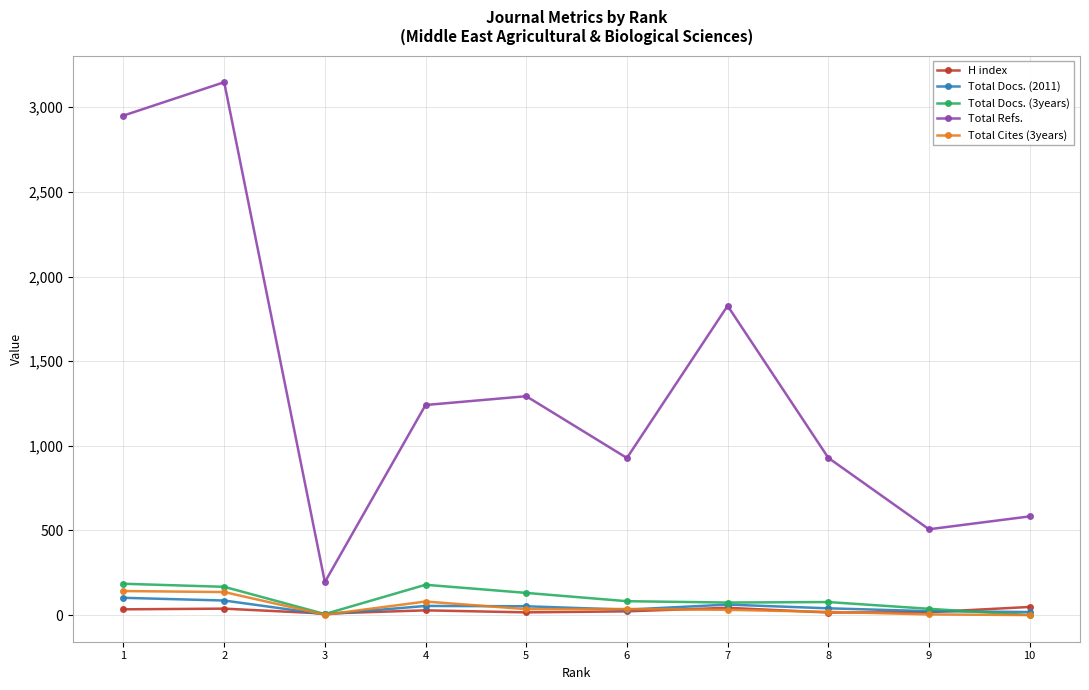

What are all the series names shown in the legend?

H index, Total Docs. (2011), Total Docs. (3years), Total Refs., Total Cites (3years)